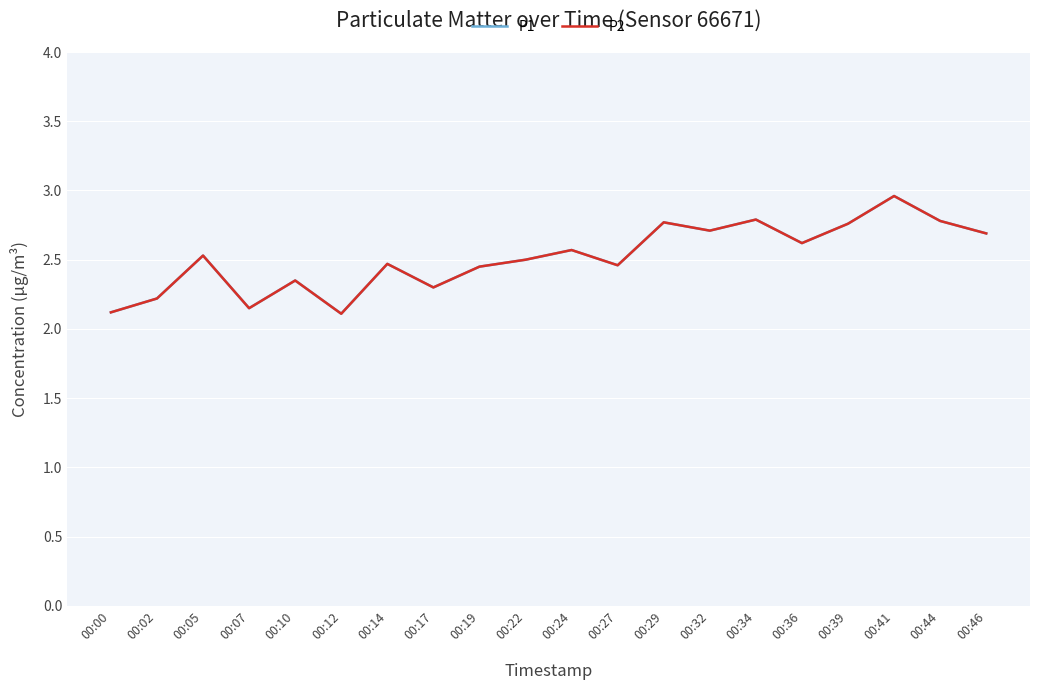

Is the value of P2 at 00:41 greater than the value of P1 at 00:34?

Yes